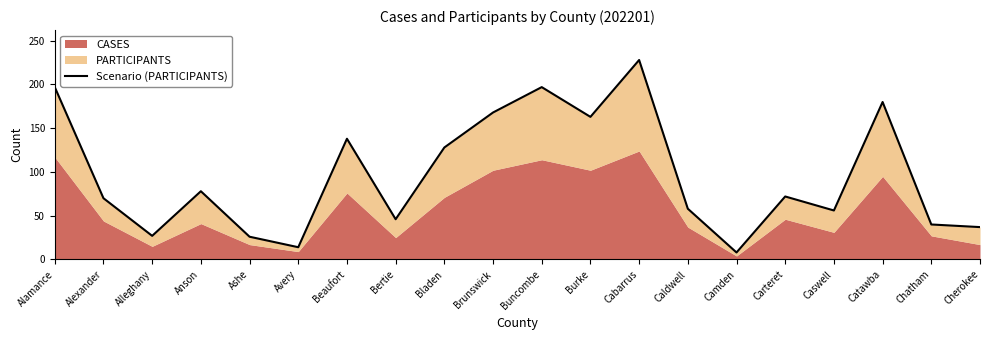

What is the label of the 11th point from the left?

Buncombe